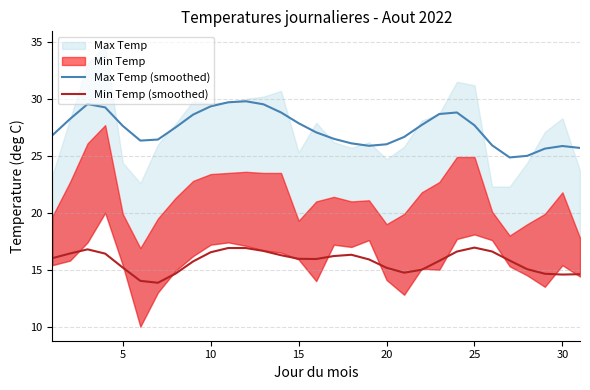

What is the lowest value of the Max Temp (smoothed) series?

24.9